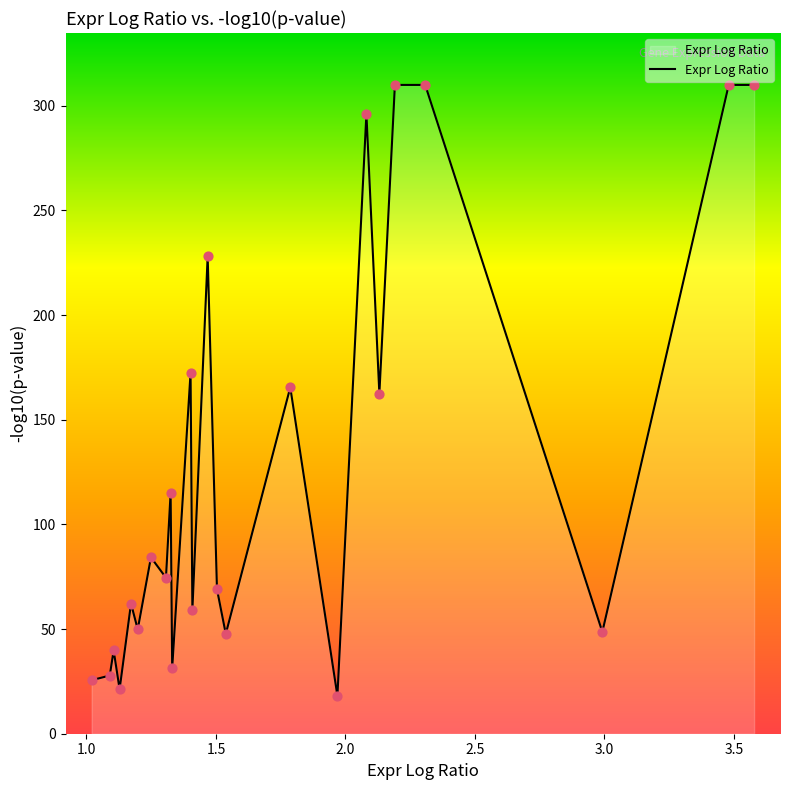

What is the maximum value shown in the chart?

310.0